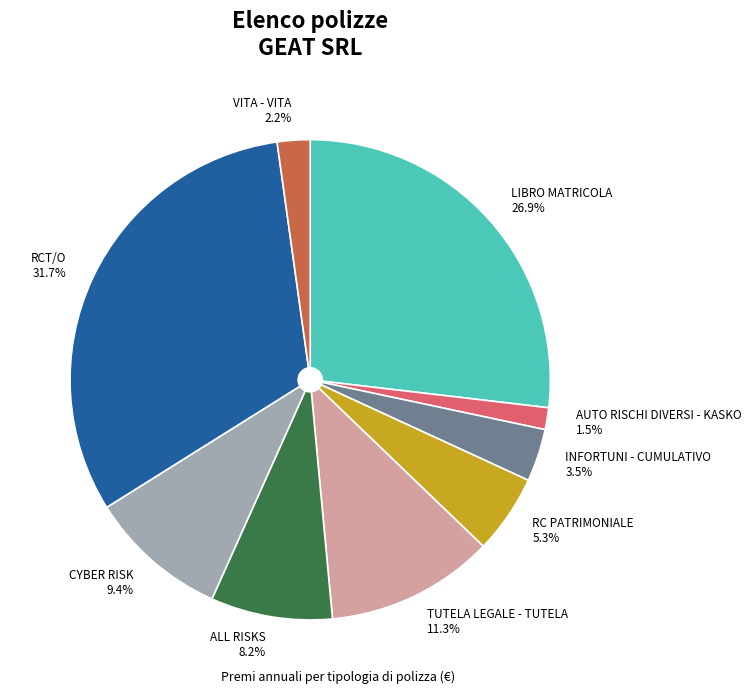

Between LIBRO MATRICOLA and ALL RISKS, which is larger?

LIBRO MATRICOLA